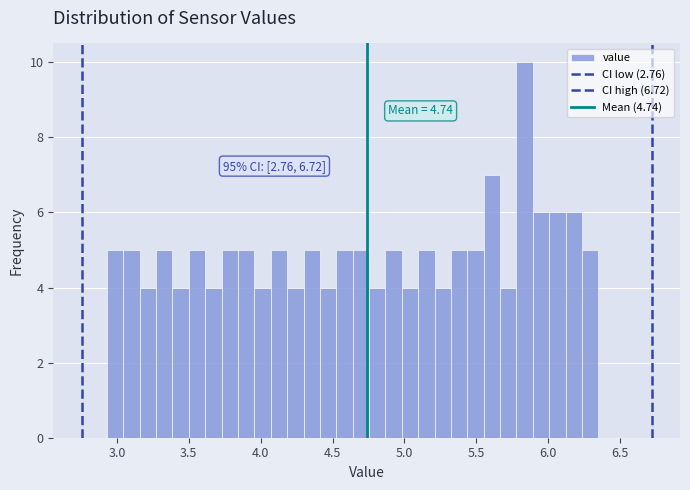

Around what value on the x-axis is the tallest bar? Give the approximate position of its centre, as read against the axis.

5.85